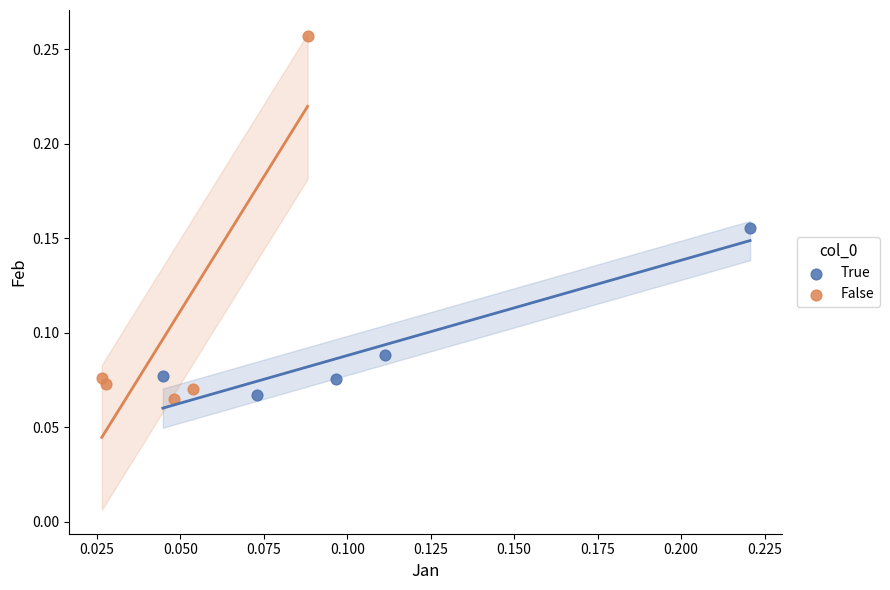

Which series reaches the maximum Y coordinate?

False